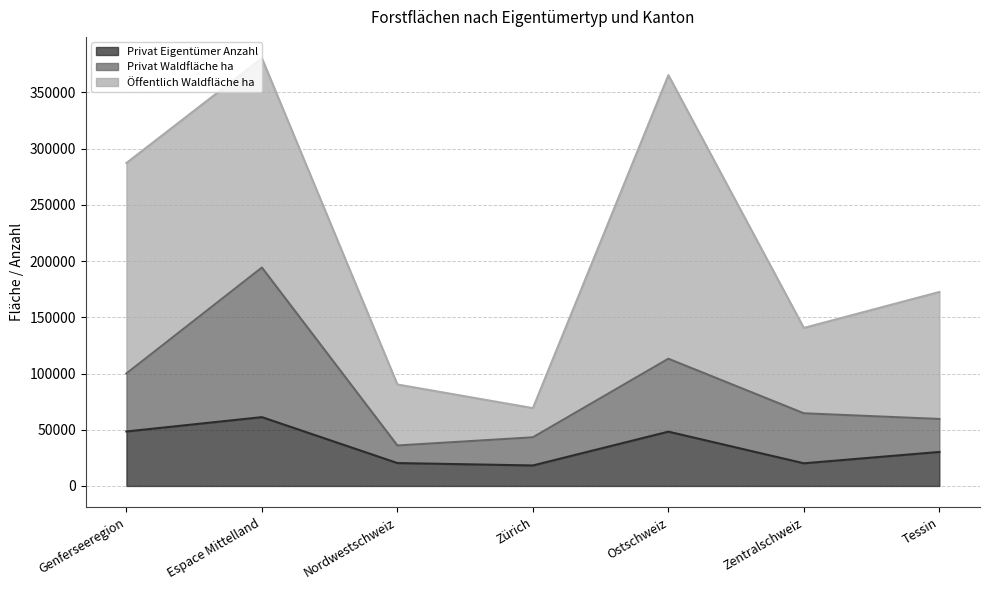

How many interior local peaks does the Privat Waldfläche ha series have?

2